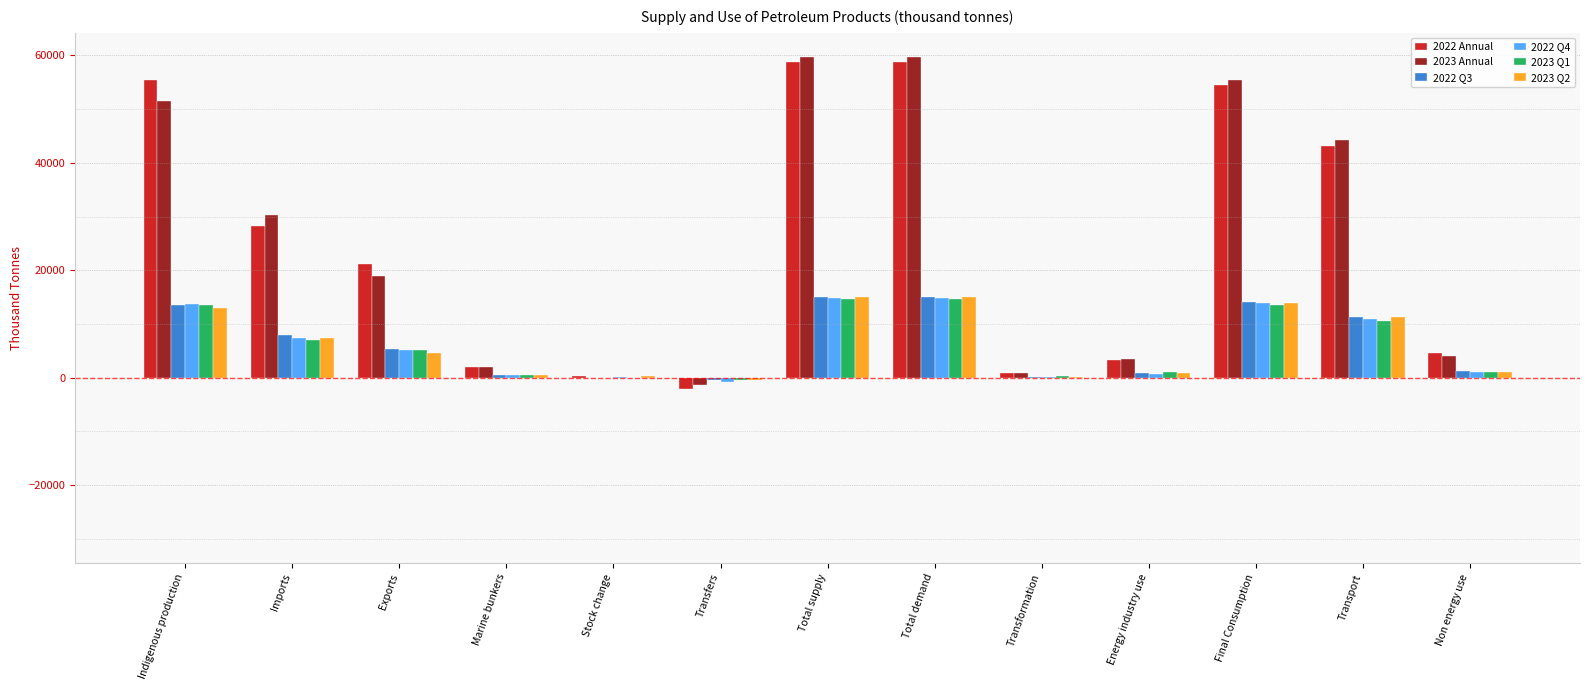

What is the greatest value displayed?

59704.9